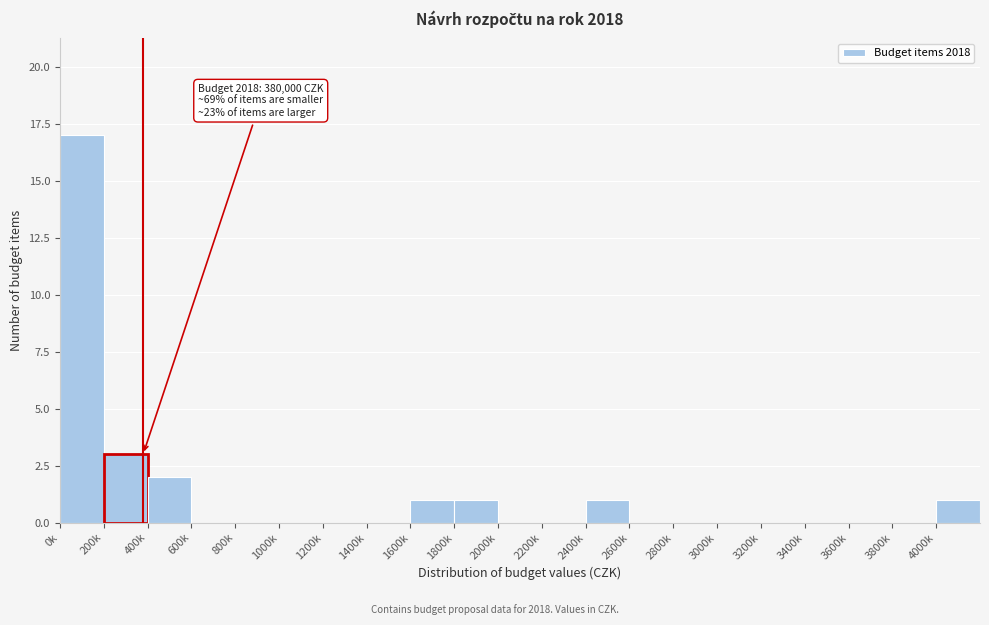

Reading left to right, list all the values displayed in this chart.

0k=17	200k=3	400k=2	600k=0	800k=0	1000k=0	1200k=0	1400k=0	1600k=1	1800k=1	2000k=0	2200k=0	2400k=1	2600k=0	2800k=0	3000k=0	3200k=0	3400k=0	3600k=0	3800k=0	4000k=1